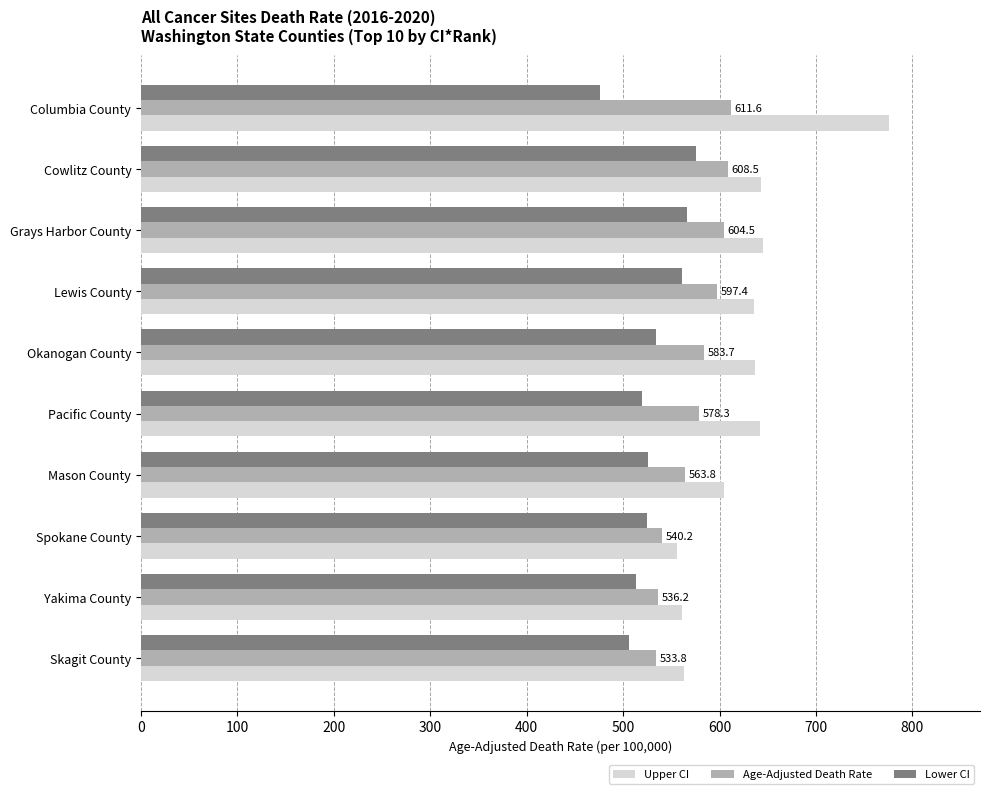

Rank the series by their average value, from highest to lowest.

Upper CI, Age-Adjusted Death Rate, Lower CI